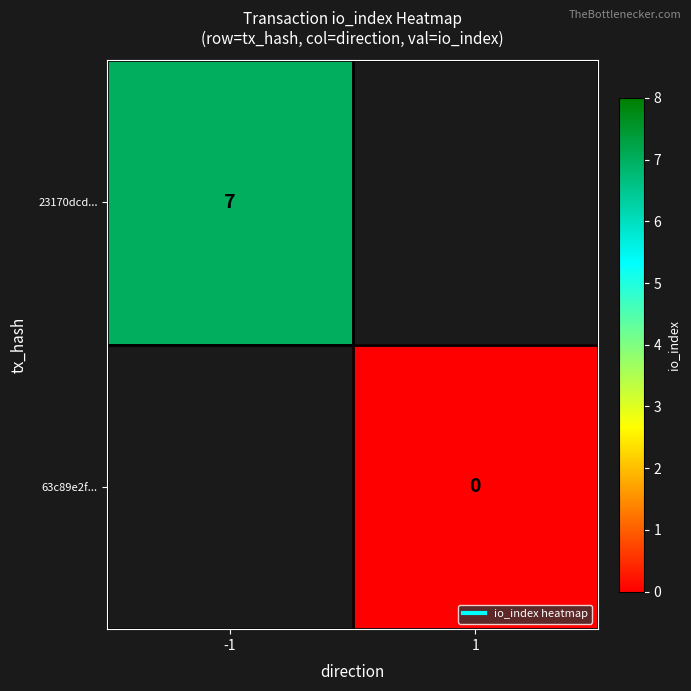

Rank the series by their maximum value, from highest to lowest.

23170dcd..., 63c89e2f...